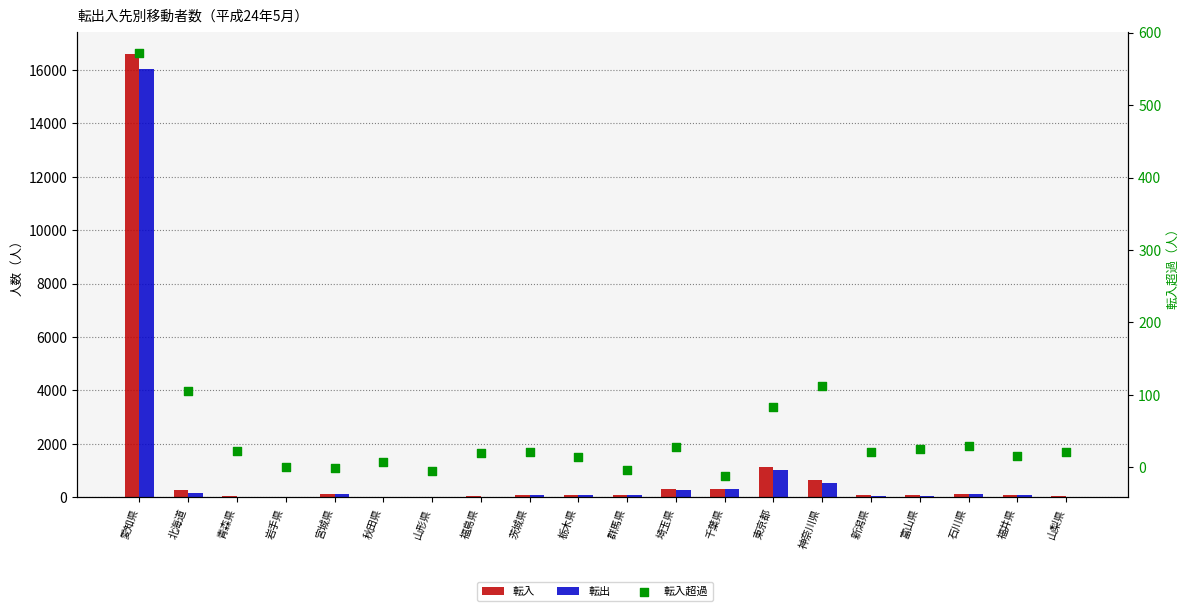

At which category is the sum across all series the highest?

愛知県